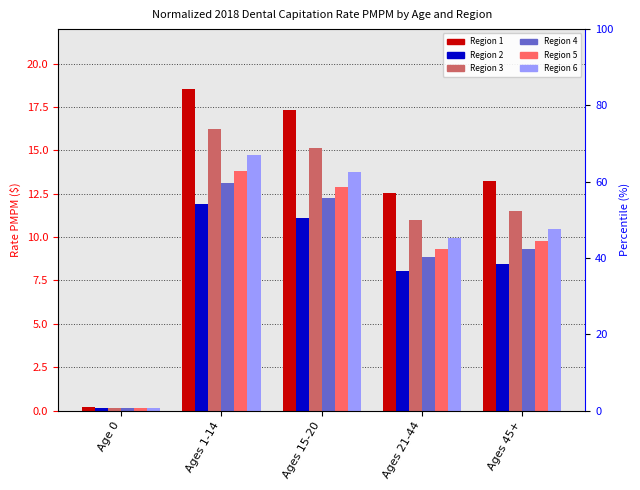

What is the difference between the Region 6 values at Ages 1-14 and Ages 21-44?

4.8